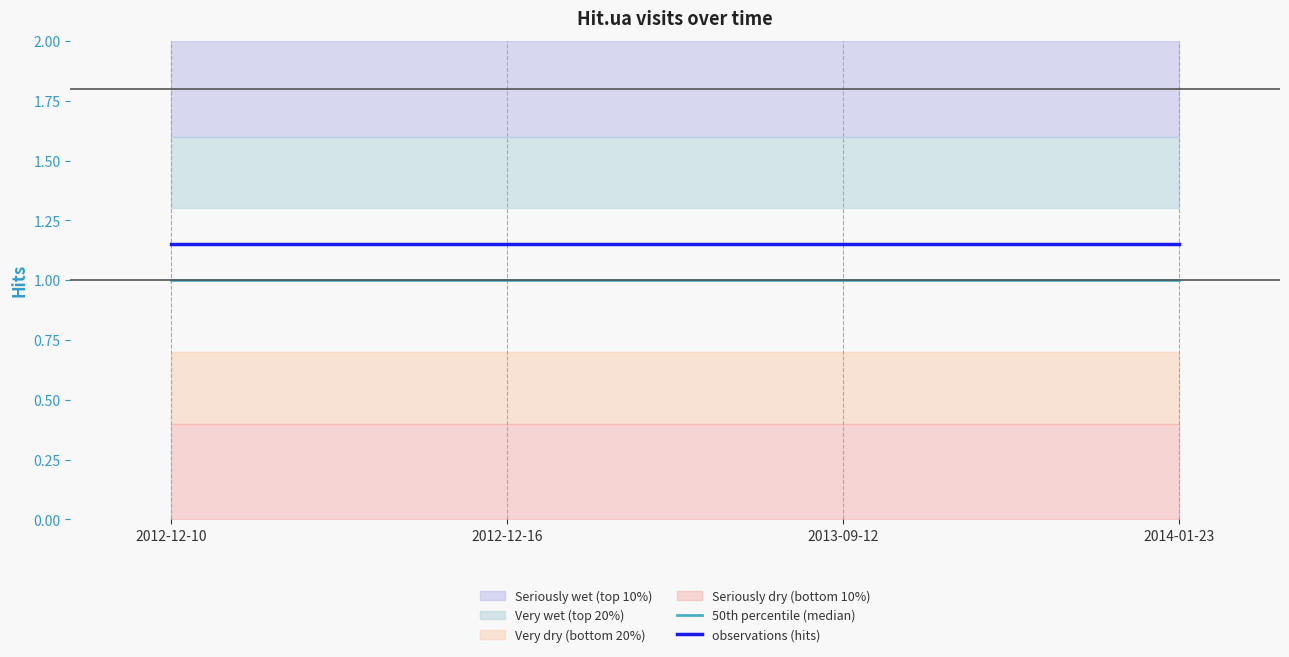

True or false: 50th percentile (median) and observations (hits) cross at least once.

False